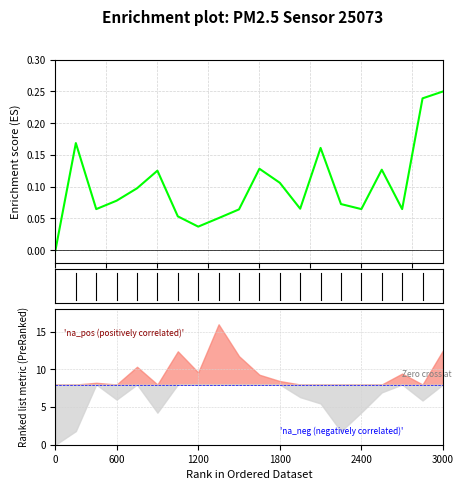

Does the chart have visible grid lines?

Yes